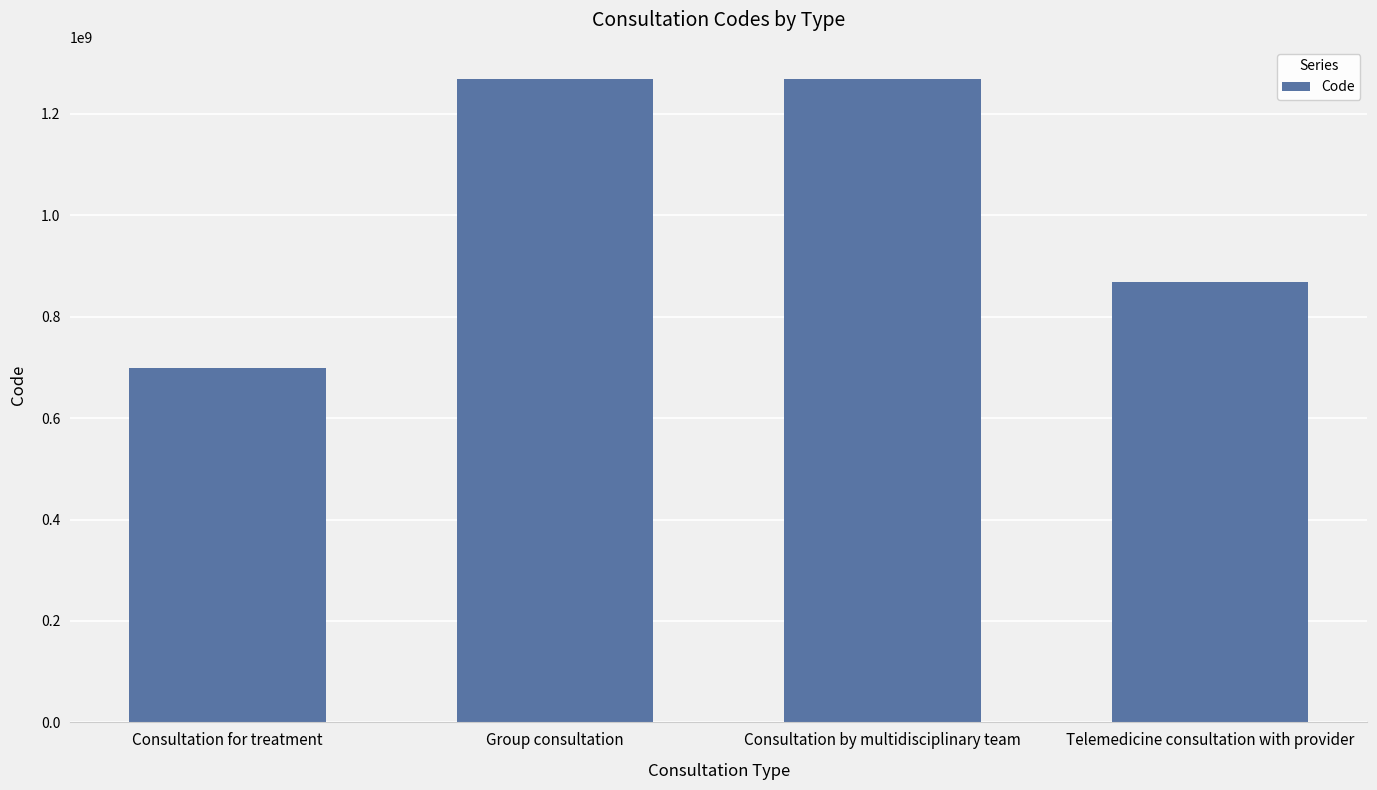

What is the approximate value at Consultation by multidisciplinary team, to the nearest 10?

1268903000